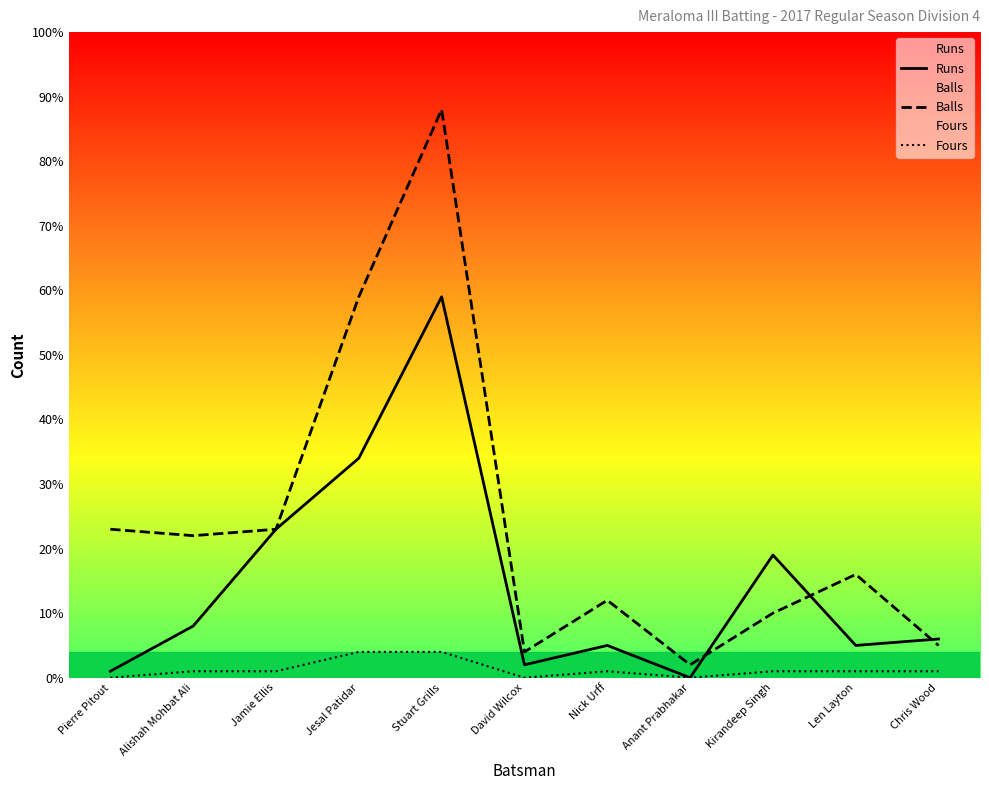

After their last crossing, which series has the higher values: Runs or Balls?

Runs